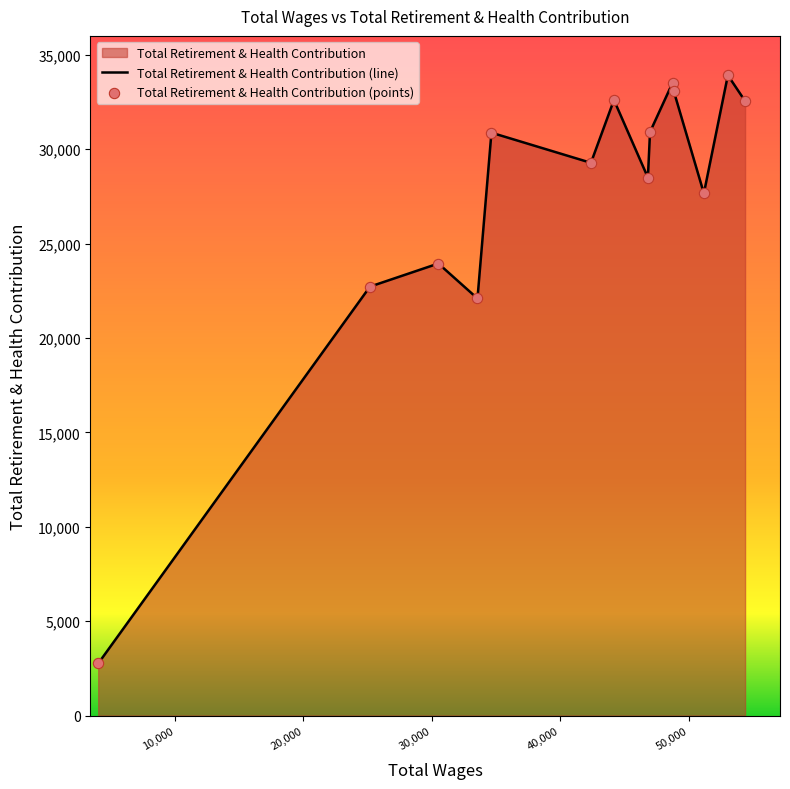

What is the change in value from 48733.0 to 30500.0?

-9568